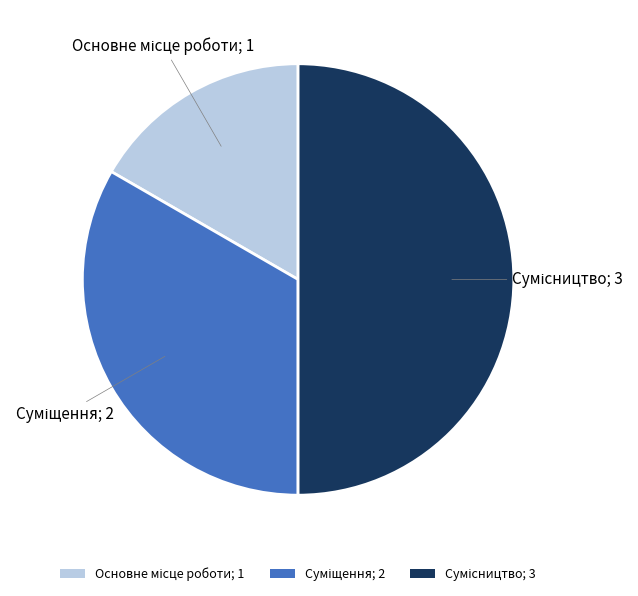

Is it true that Сумісництво is 64% of the pie?

False